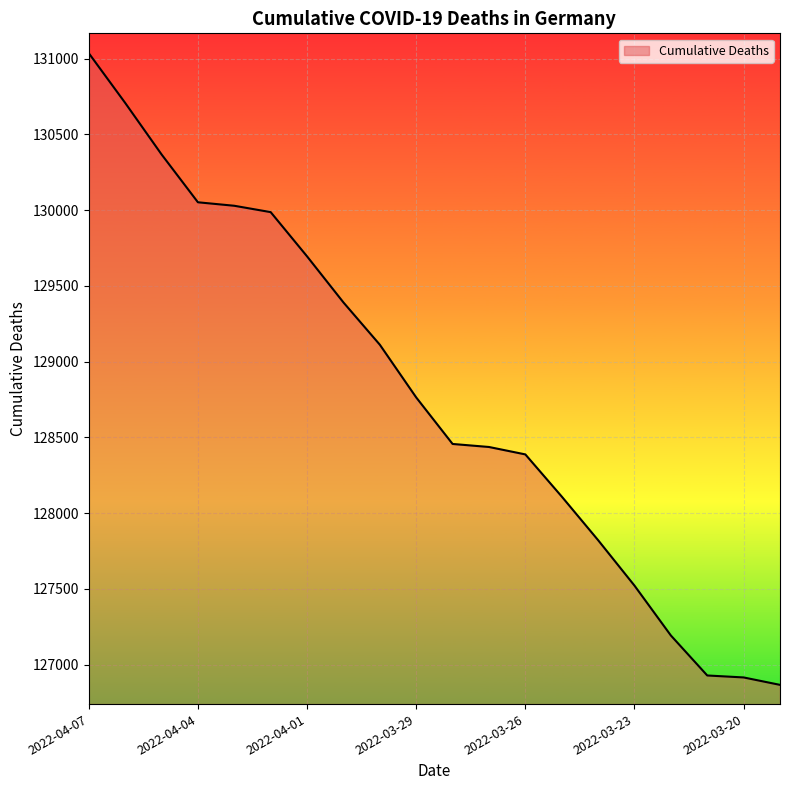

What is the minimum value shown in the chart?

126867